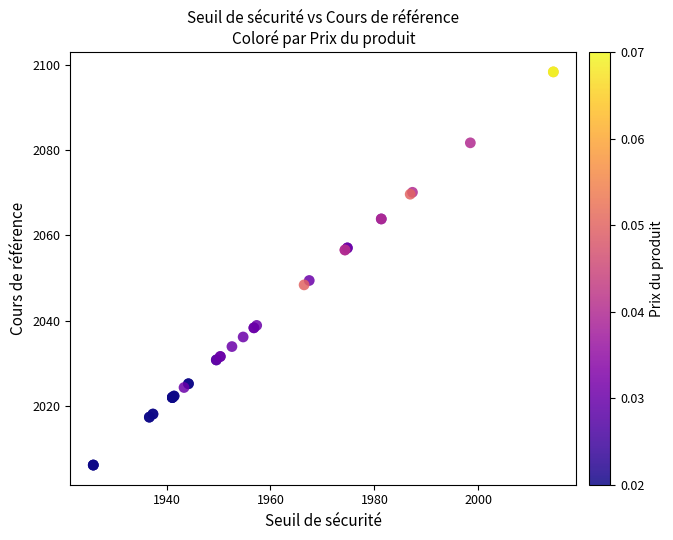

What Y value in the scatter plot is closest to 2052?

2049.4